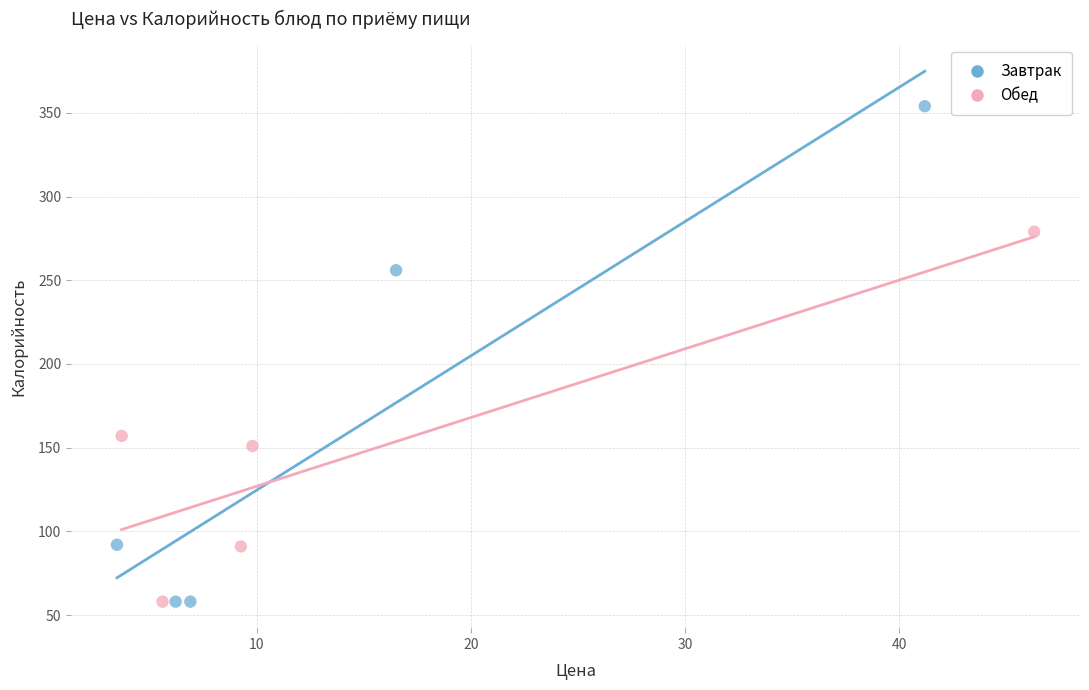

Which series has the largest Y range (max minus min)?

Завтрак